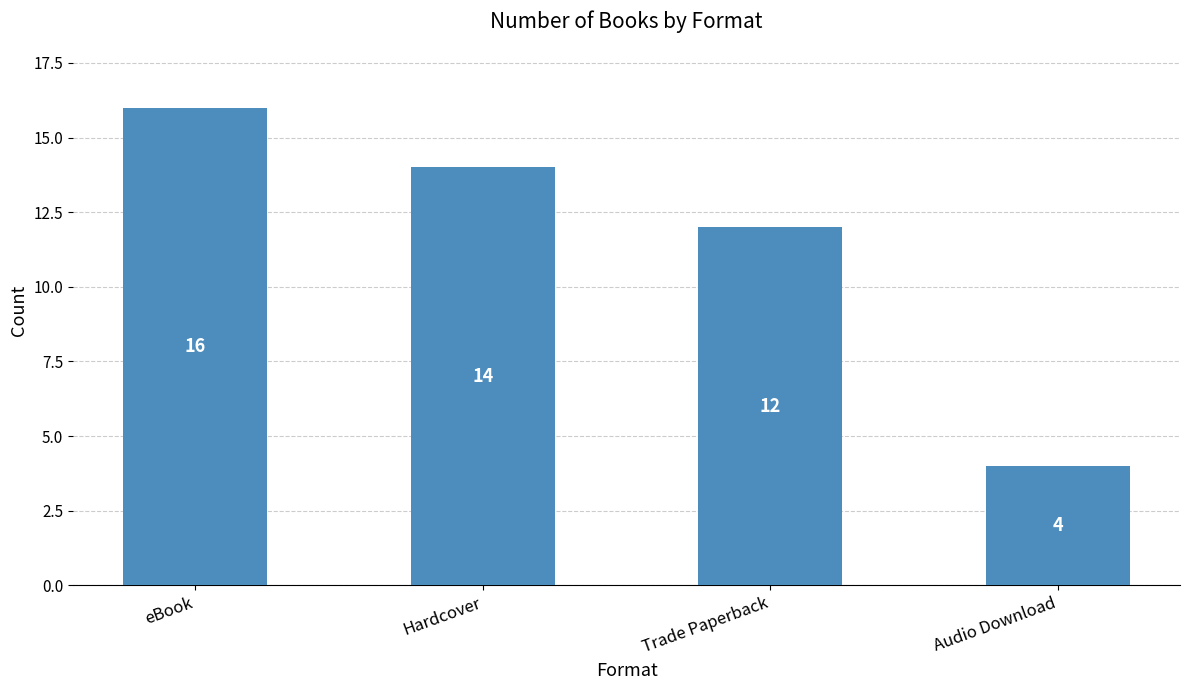

Rank the categories by value from lowest to highest.

Audio Download, Trade Paperback, Hardcover, eBook